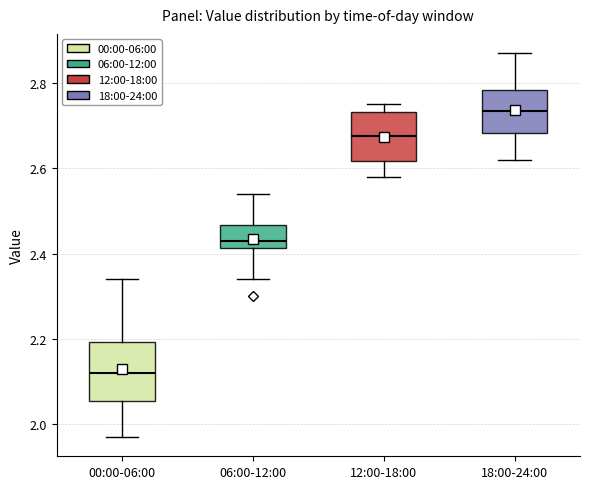

Reading left to right, transcribe this box plot: for each box, give where its median line is, the range the box spans, and where its two whiskers end, as read against the y-axis. The values are not printed on the chart, so give them approximately, as read against the axis.

00:00-06:00: median 2.12, box 2.06 to 2.20, whiskers 1.98 to 2.34
06:00-12:00: median 2.44, box 2.42 to 2.46, whiskers 2.34 to 2.54
12:00-18:00: median 2.68, box 2.62 to 2.74, whiskers 2.58 to 2.76
18:00-24:00: median 2.74, box 2.68 to 2.78, whiskers 2.62 to 2.88